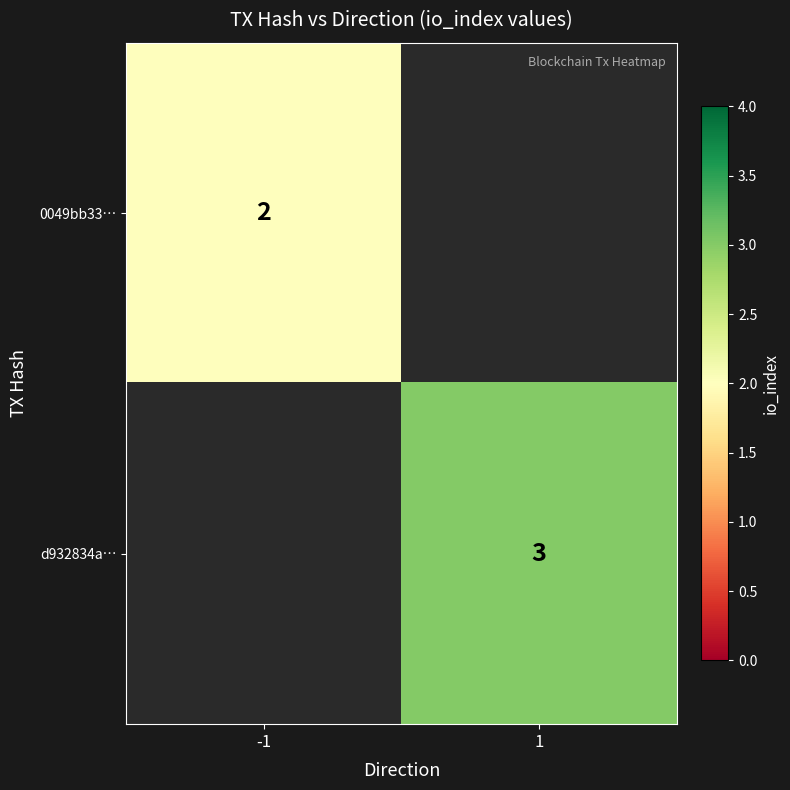

Which label corresponds to the smallest value in the chart?

-1